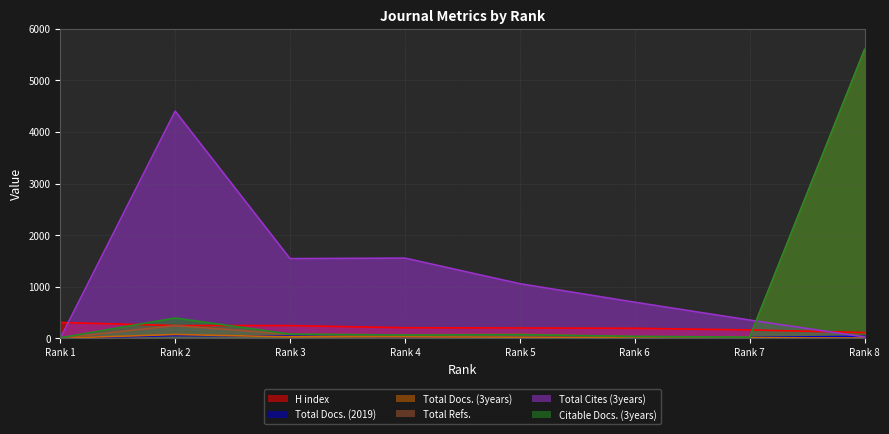

How many lines are shown in the chart?

6